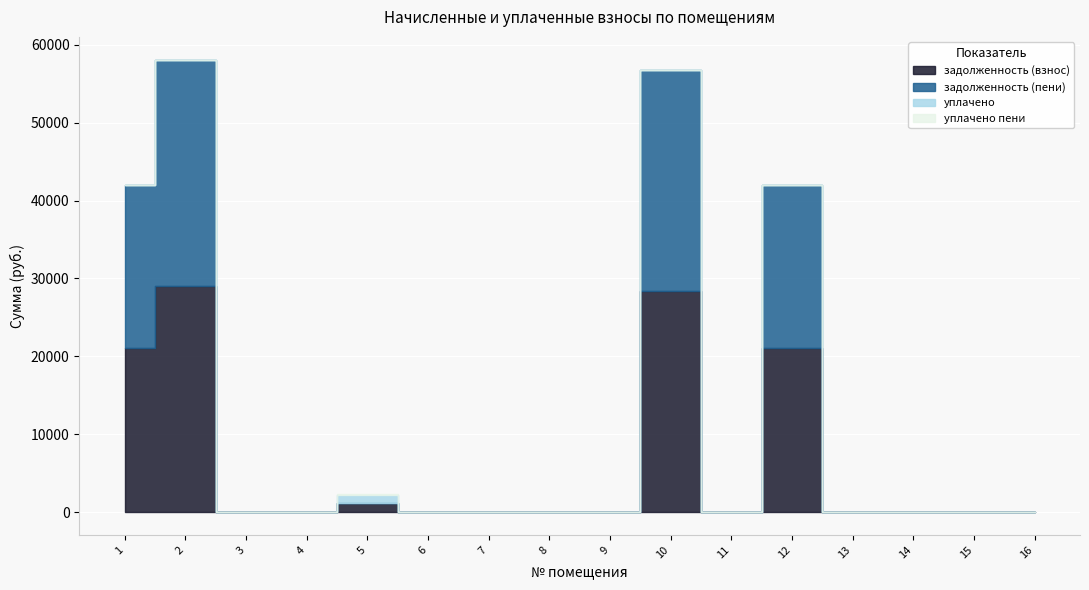

How many series are shown in this chart?

4